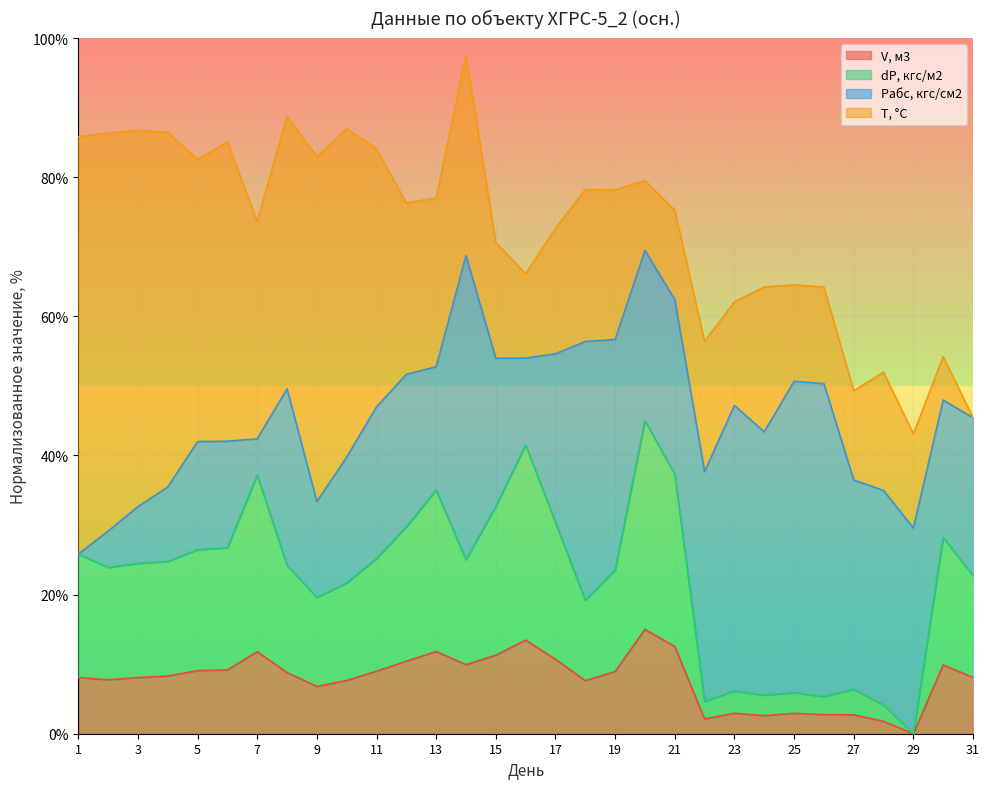

True or false: V, м3 has a value of 2.5 at 2.

False